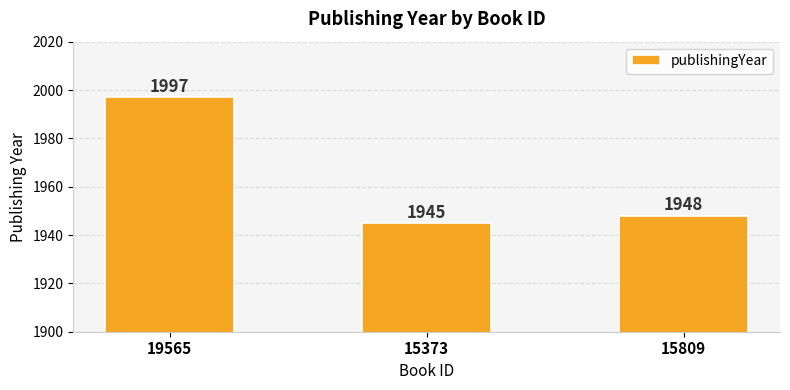

What is the difference between the maximum and minimum values?

52